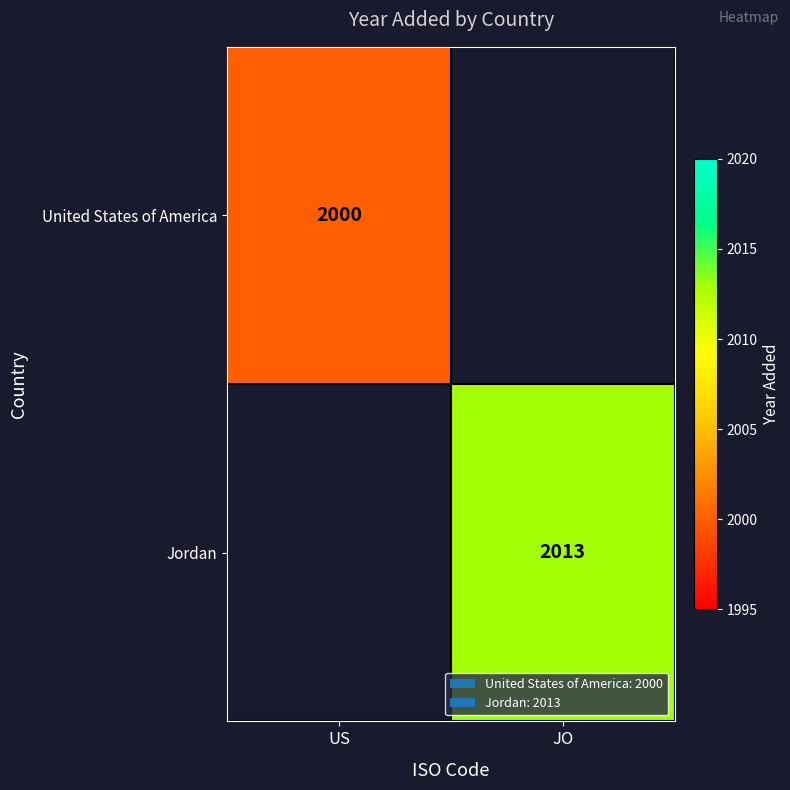

At how many categories does at least one series exceed 2009?

1